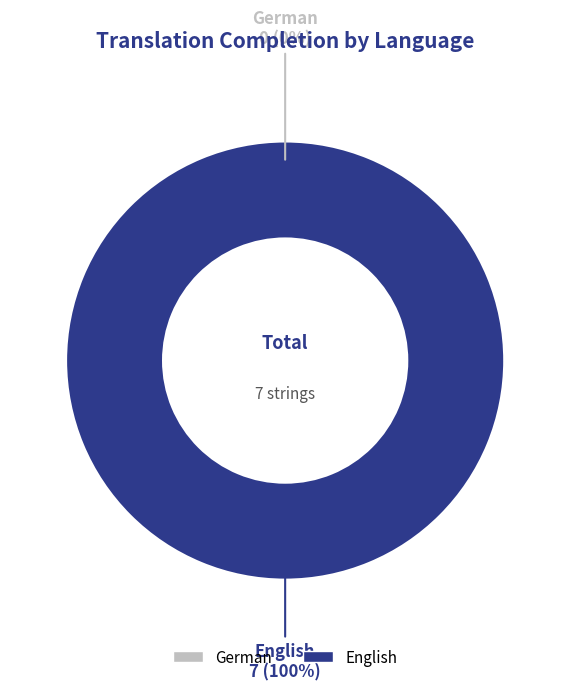

How many segments does this pie chart have?

2